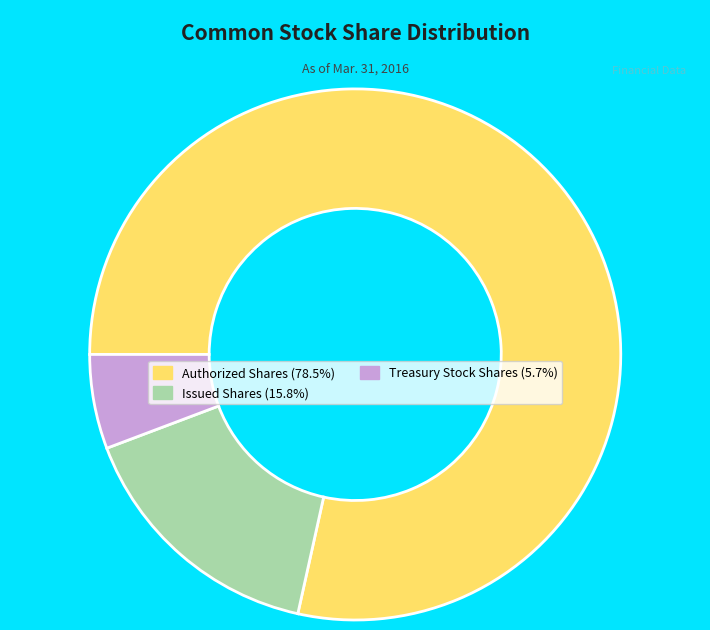

Combined, do Treasury Stock Shares and Authorized Shares account for over 50%?

Yes